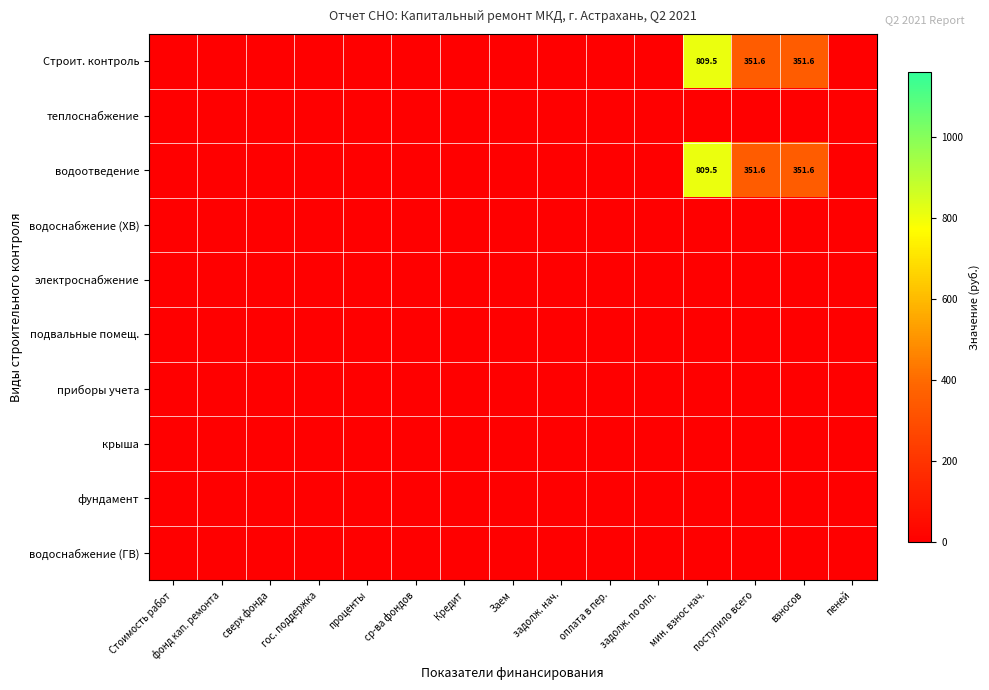

At фонд кап. ремонта, list the series in order from smallest to largest.

Строит. контроль, теплоснабжение, водоотведение, водоснабжение (ХВ), электроснабжение, подвальные помещ., приборы учета, крыша, фундамент, водоснабжение (ГВ)